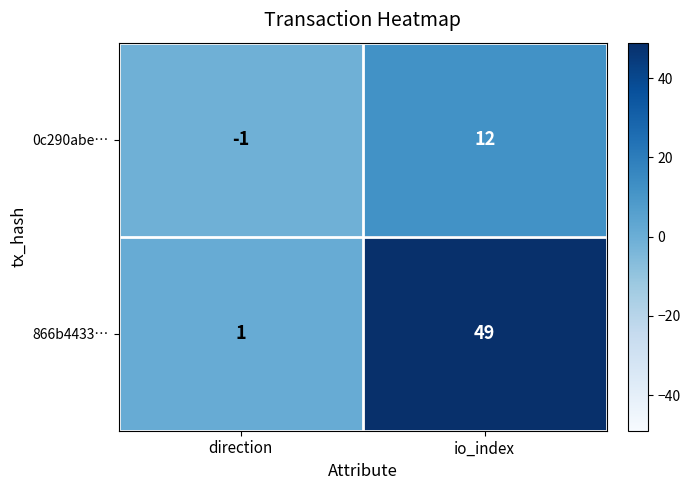

What is the average value of the 0c290abe… series?

6